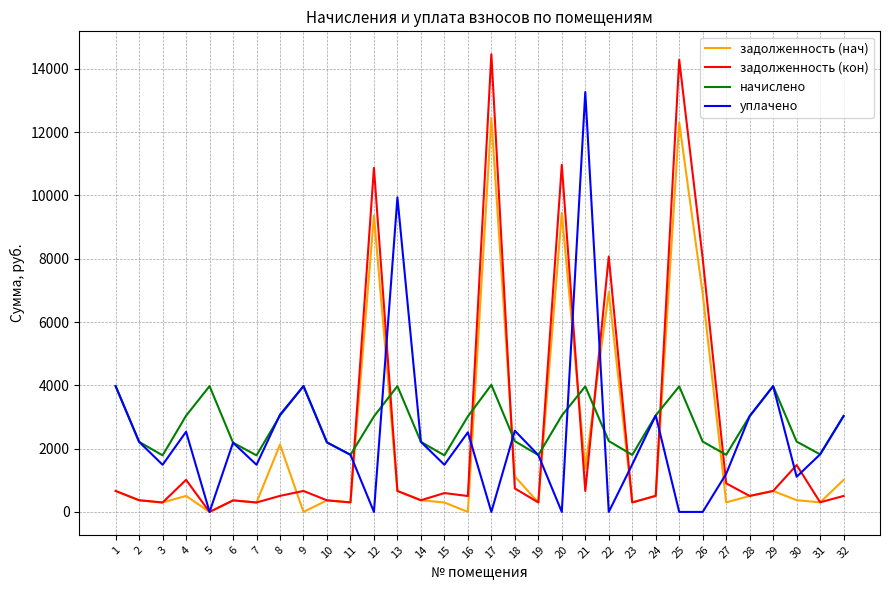

Is the value of начислено at 29 greater than the value of уплачено at 15?

Yes